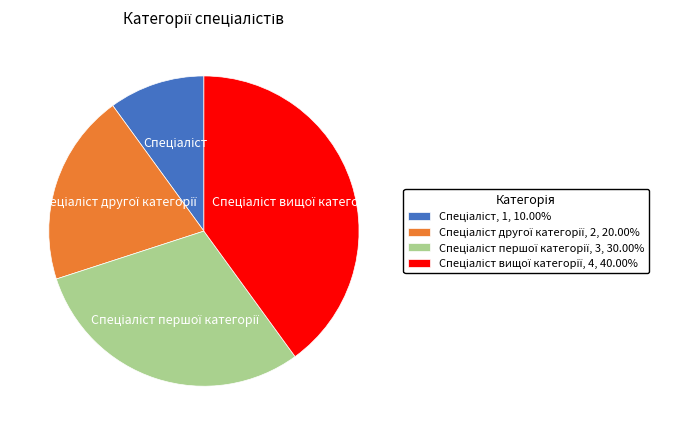

Does any single category account for the majority?

No